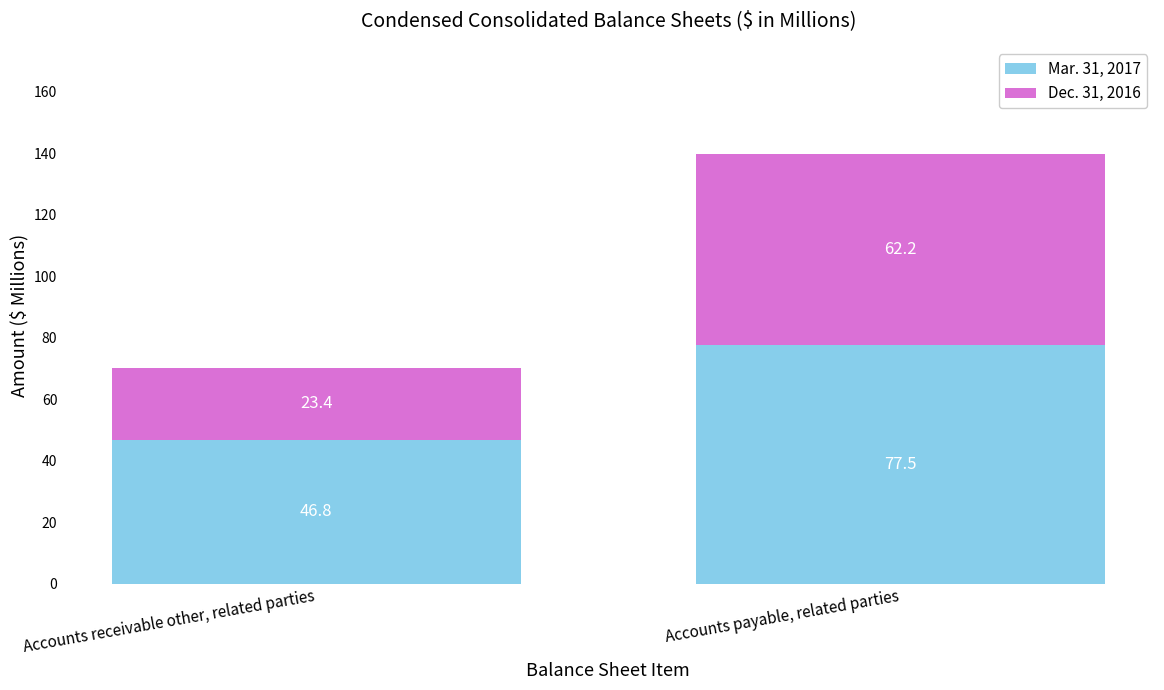

What is the lowest value of the Mar. 31, 2017 series?

46.8